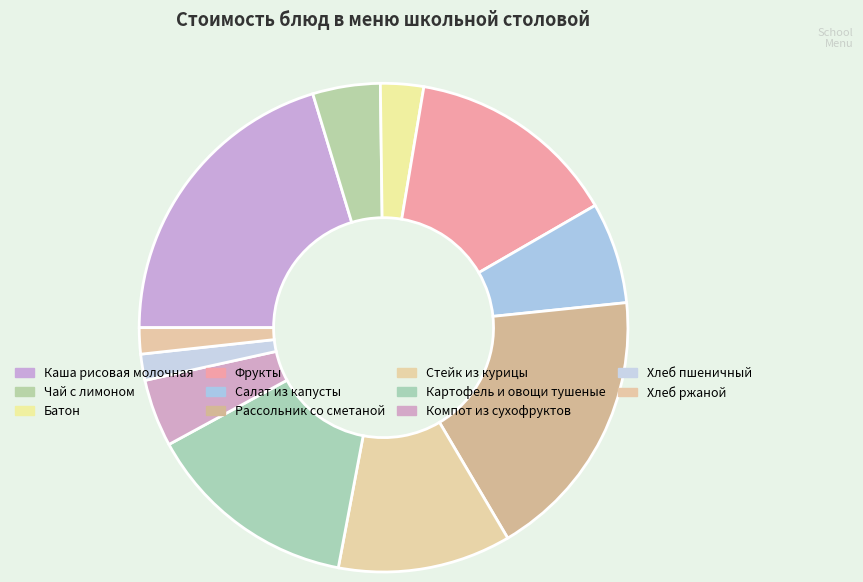

Count the number of slices in the pie.

11